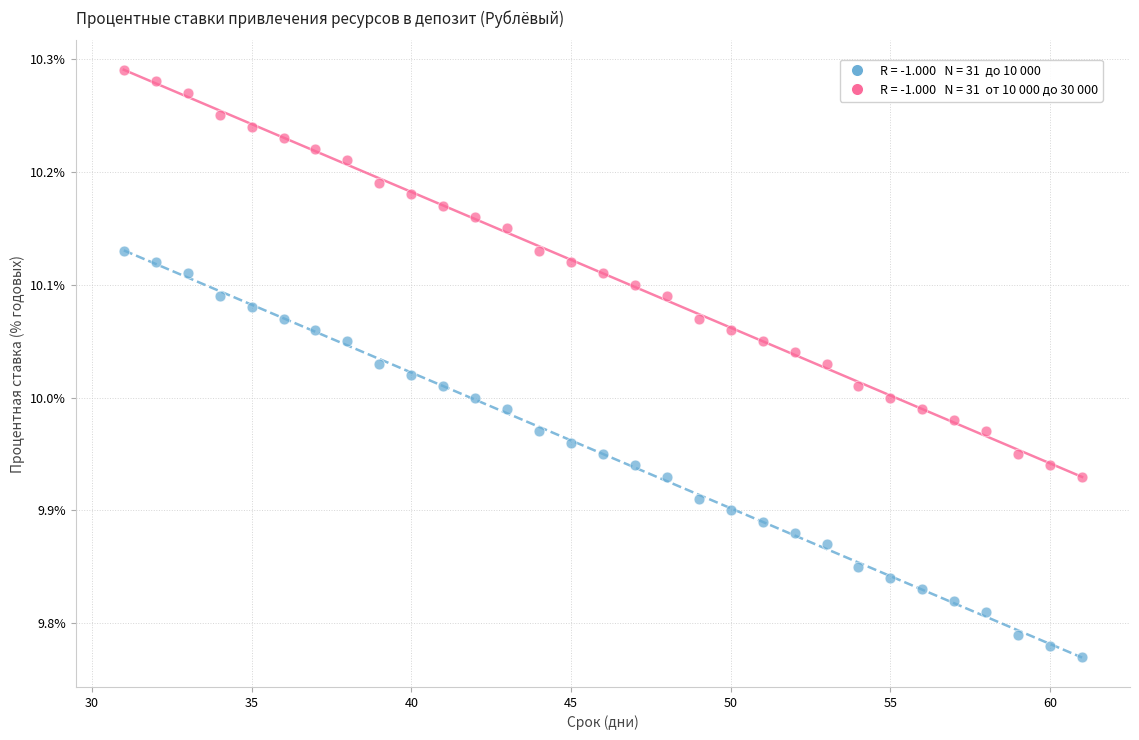

Across all data points, what is the range of X values (max minus min)?

30.0